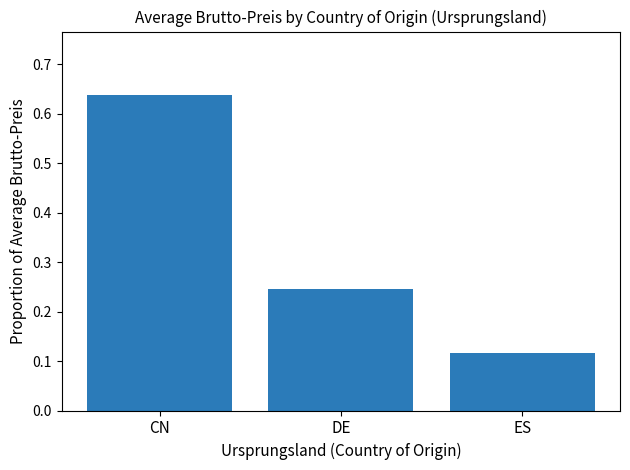

What is the label of the 2nd bar from the right?

DE